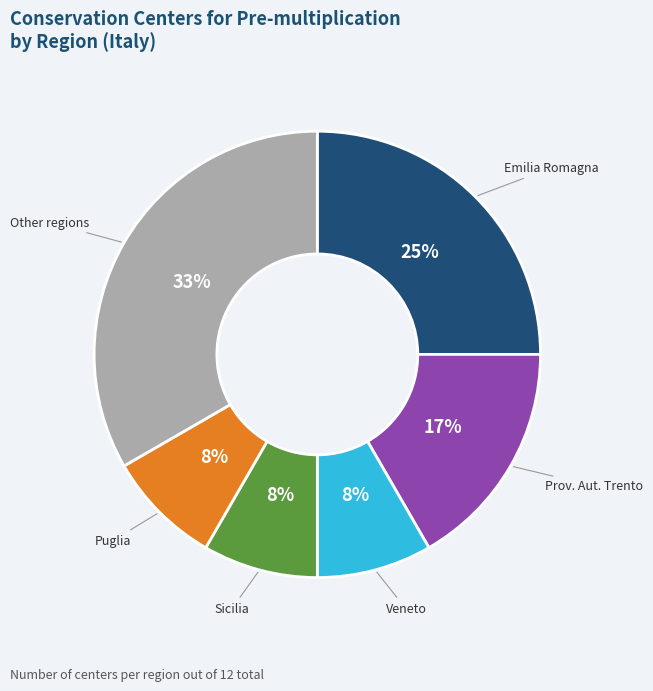

To the nearest percent, what is the average slice percentage?

17%